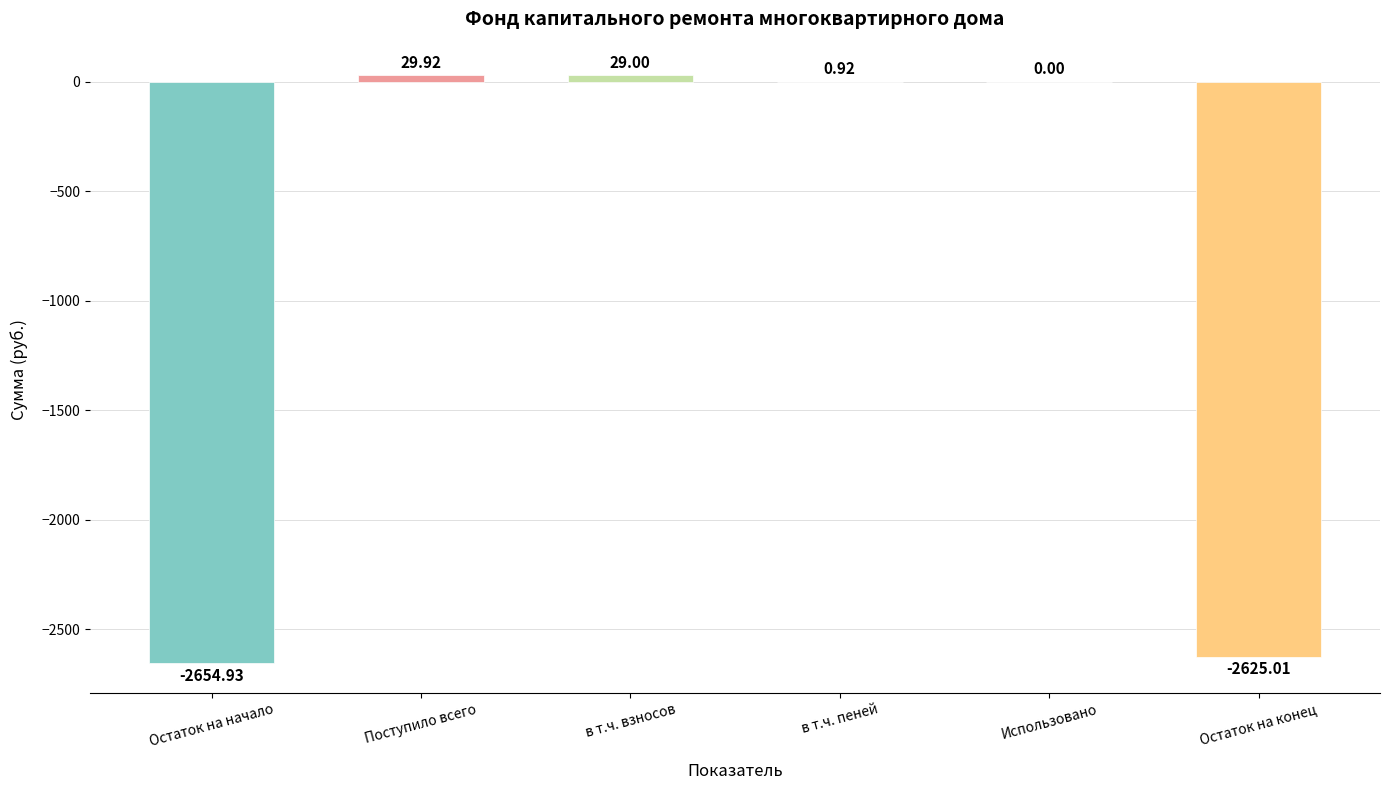

What is the sum of all values?

-5220.1